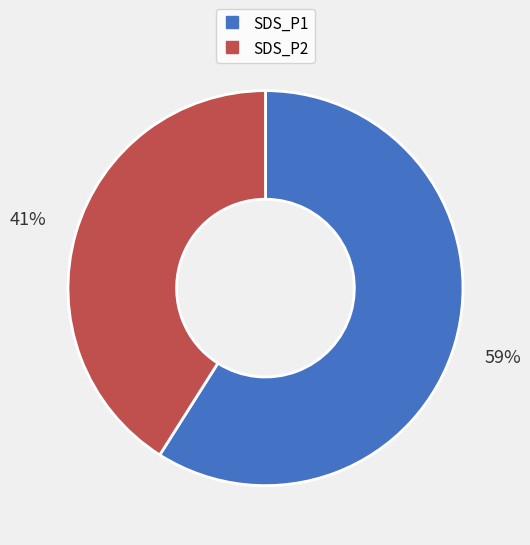

Rank the categories by value from lowest to highest.

SDS_P2, SDS_P1